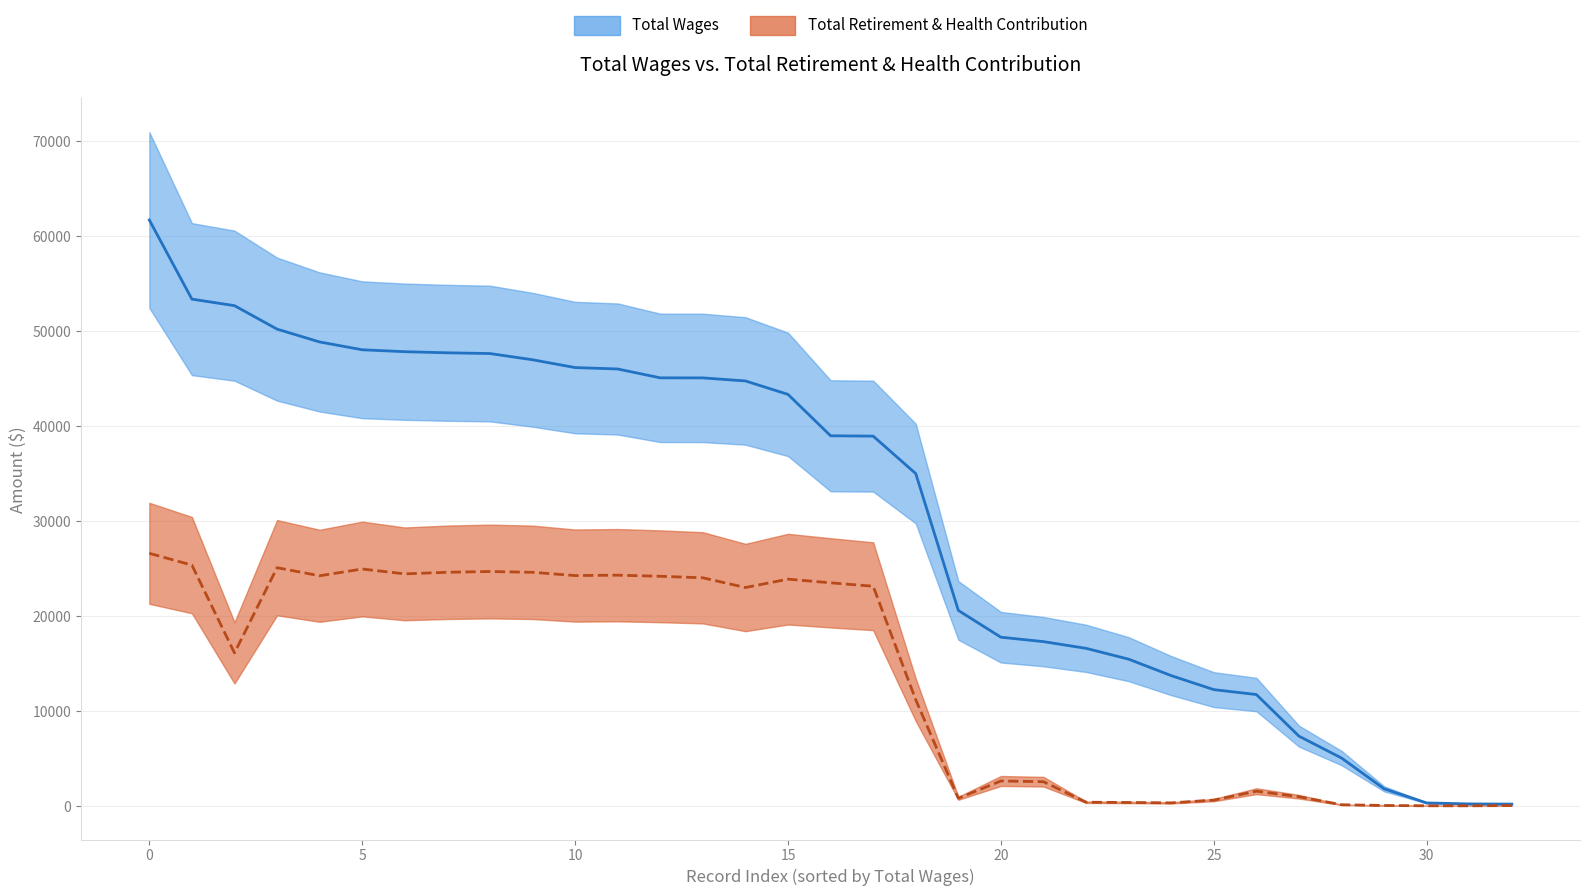

What is the difference between the maximum and minimum values in the Total Retirement & Health Contribution series?

26589